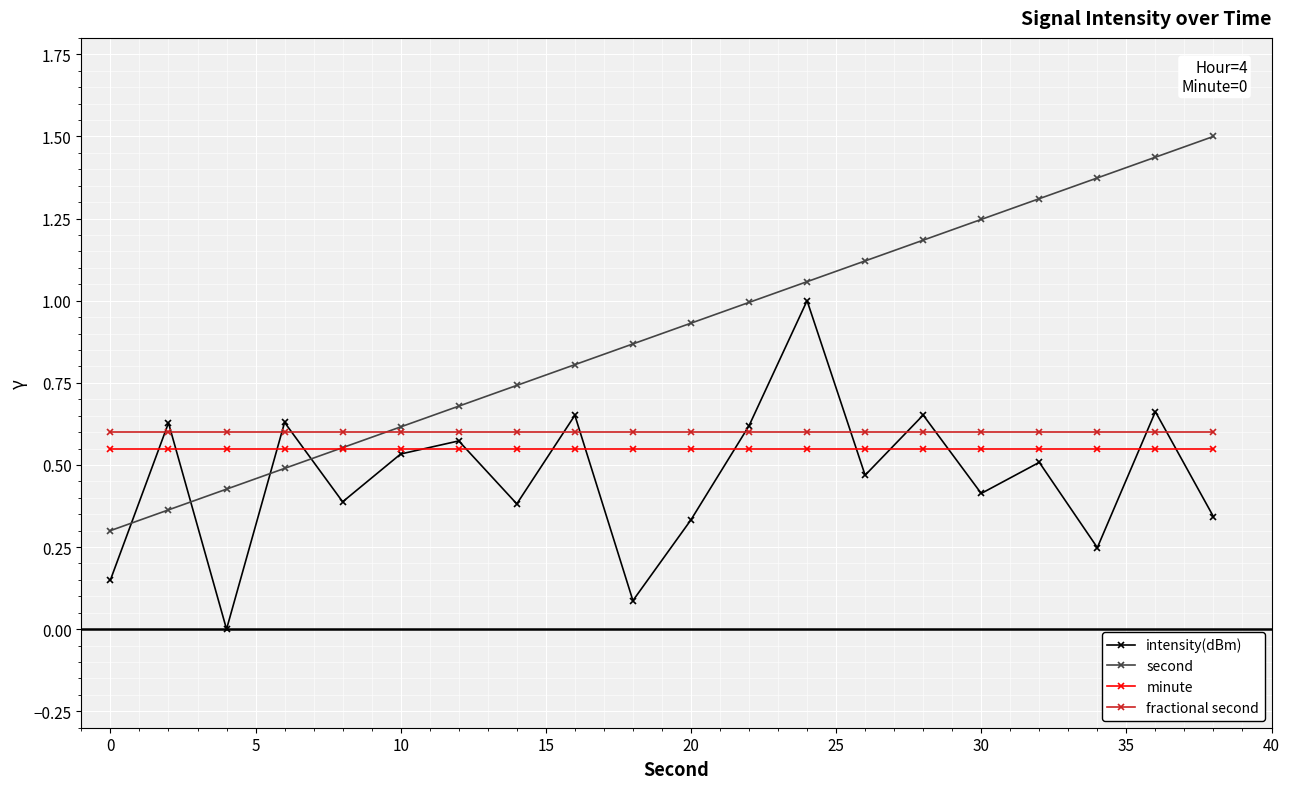

Which series has the widest spread of values?

second